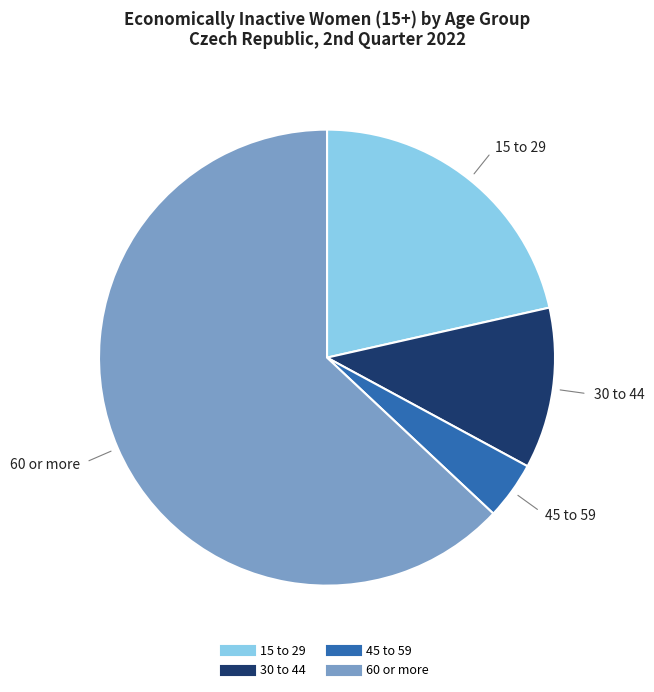

How many segments does this pie chart have?

4